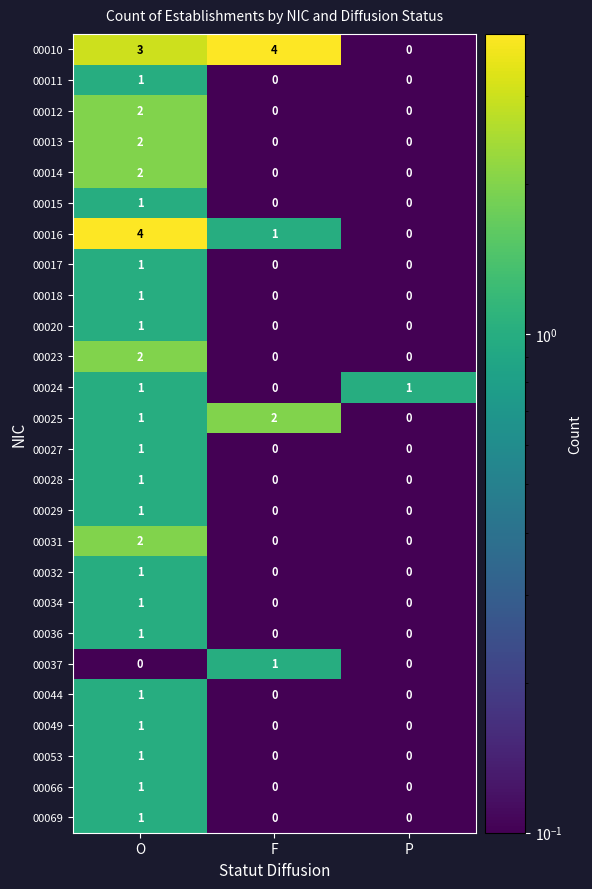

What is the difference between the highest and lowest values at O?

4